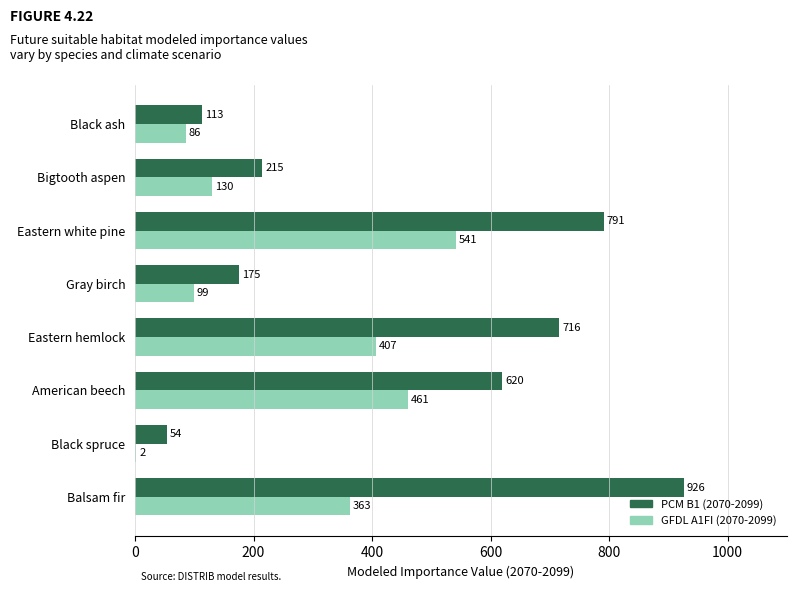

What is the total value across all series at Black ash?

199